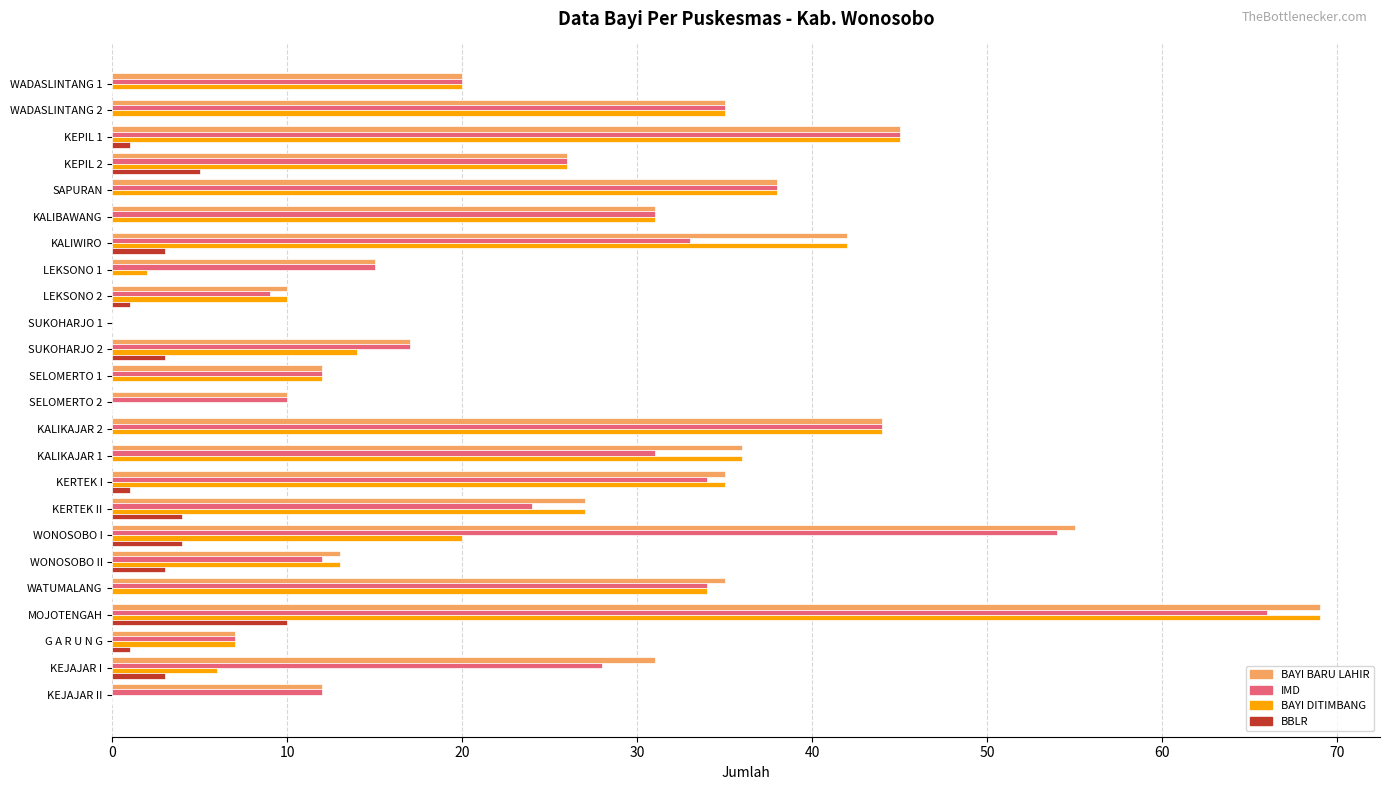

What is the total value across all series at KALIBAWANG?

93